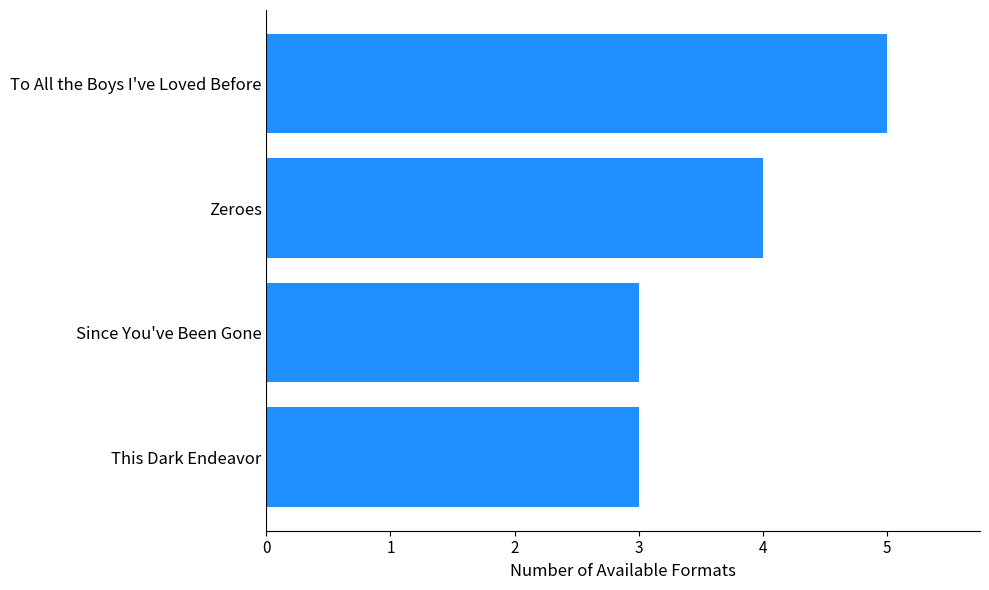

What is the smallest value displayed?

3